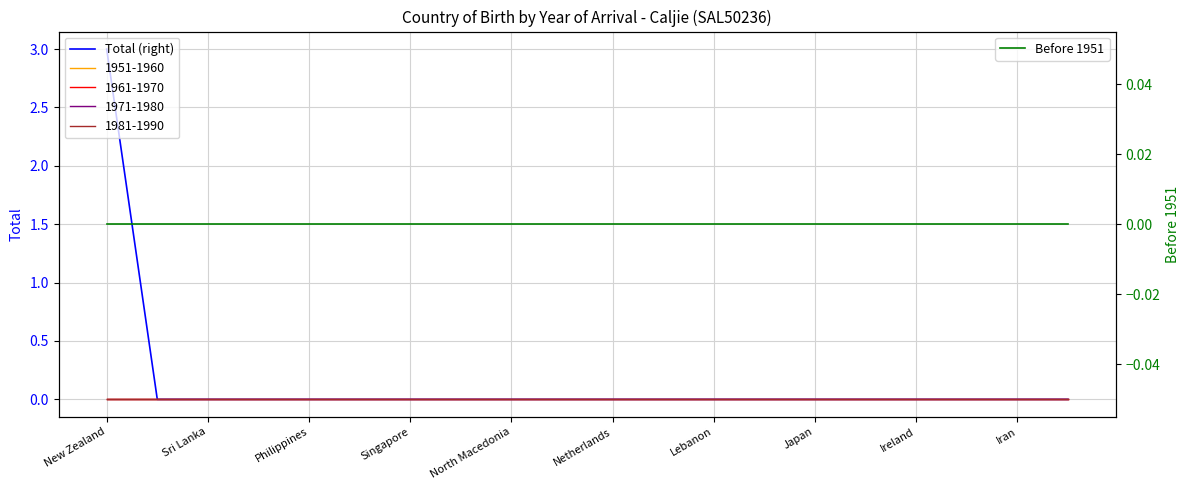

Rank the categories by Total (right) value from lowest to highest.

Sri Lanka, Philippines, Singapore, North Macedonia, Netherlands, Lebanon, Japan, Ireland, Iran, 10, 11, 12, 13, 14, 15, 16, 17, 18, 19, New Zealand